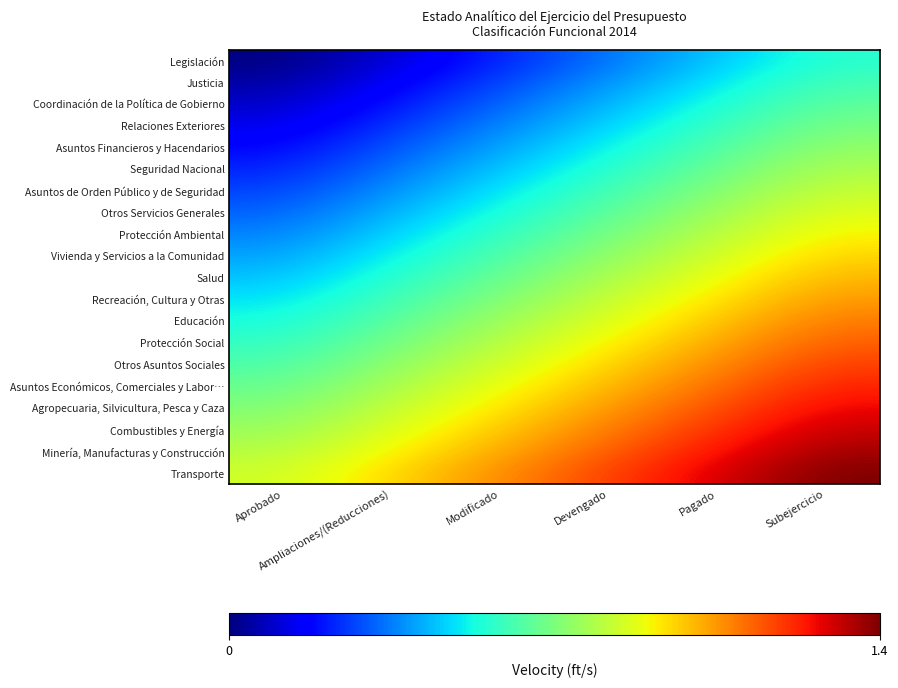

What is the spread (max minus min) of values at Aprobado?

0.8